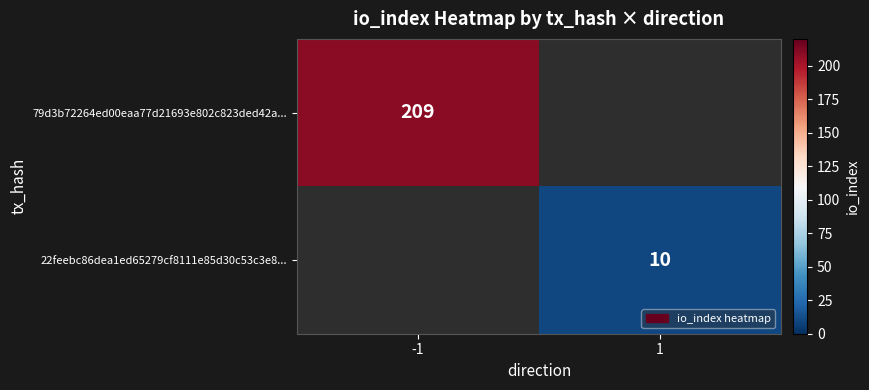

The value of 79d3b72264ed00eaa77d21693e802c823ded42a... at -1 is 138. True or false?

False